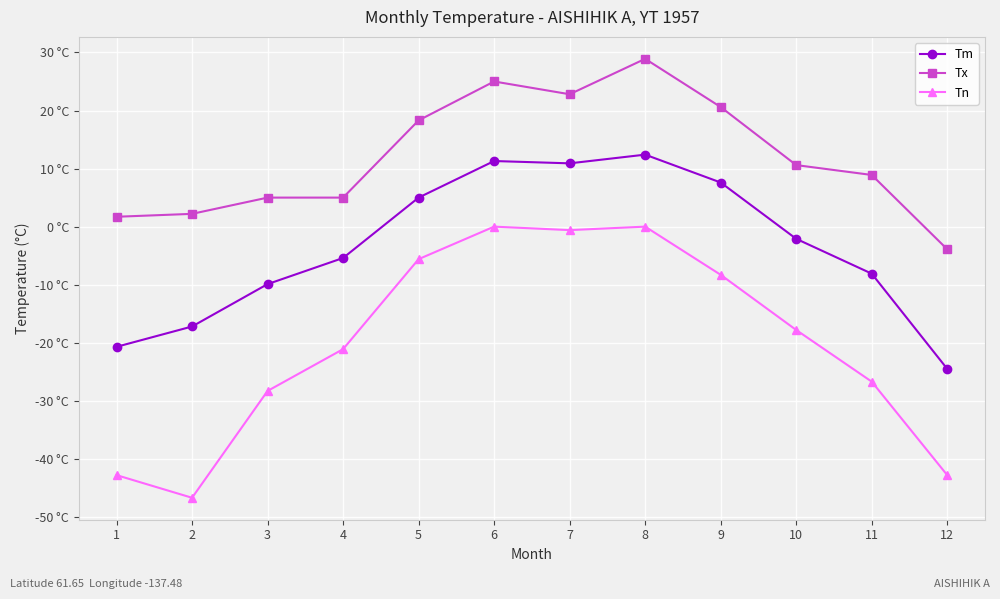

What is the value of the Tm point at the 10th from the left?

-2.1